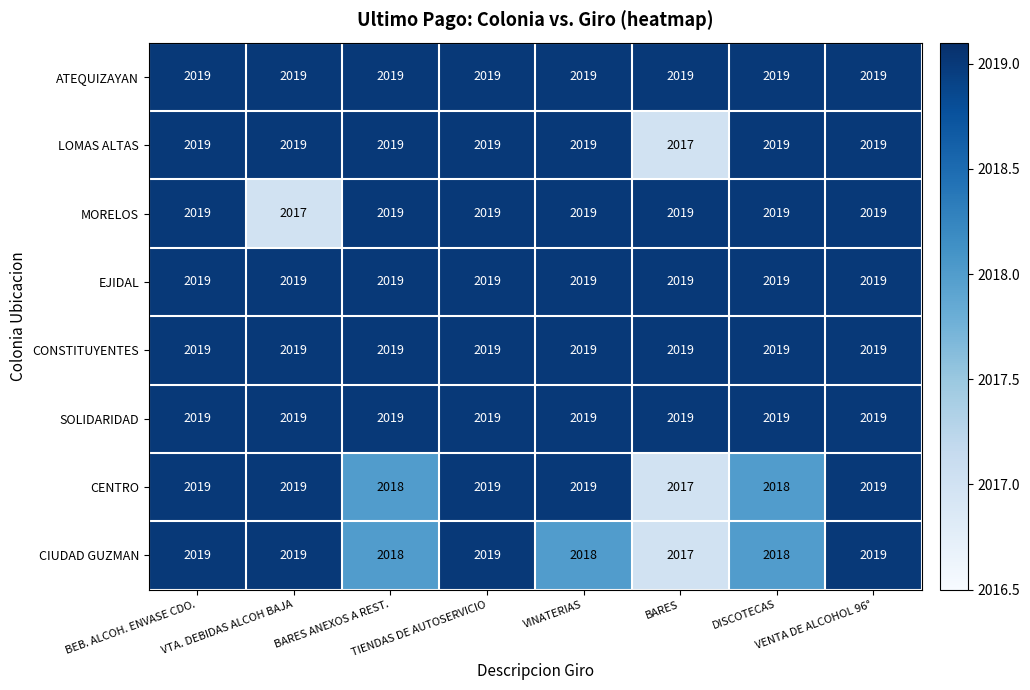

At how many categories does at least one series exceed 2017?

8